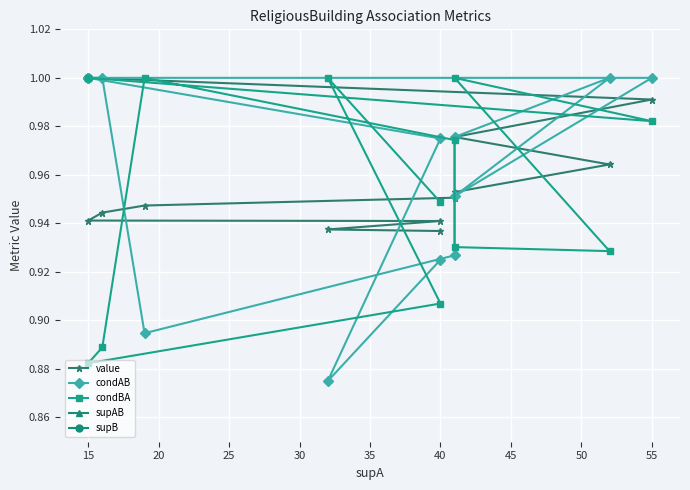

What is the label of the 13th point from the right?

15